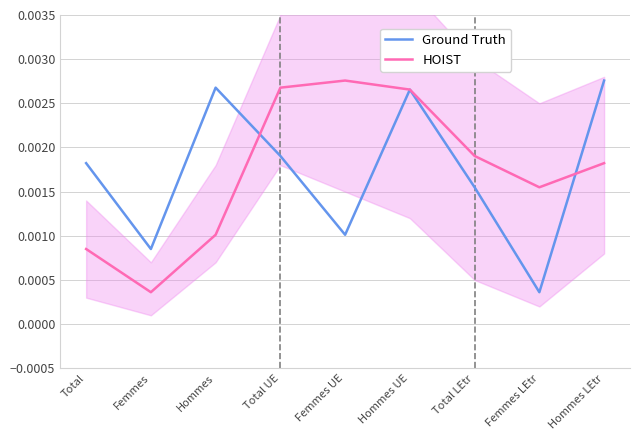

Which has a higher value, Femmes UE or Femmes LEtr?

Femmes UE